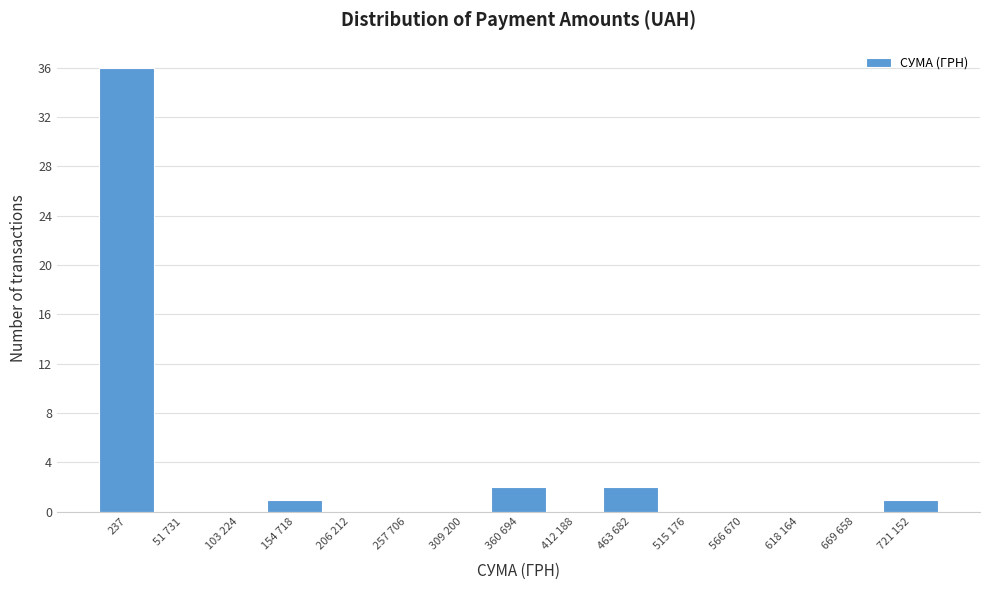

Reading left to right, what are all the values shown in this chart?

237=36	51 731=0	103 224=0	154 718=1	206 212=0	257 706=0	309 200=0	360 694=2	412 188=0	463 682=2	515 176=0	566 670=0	618 164=0	669 658=0	721 152=1